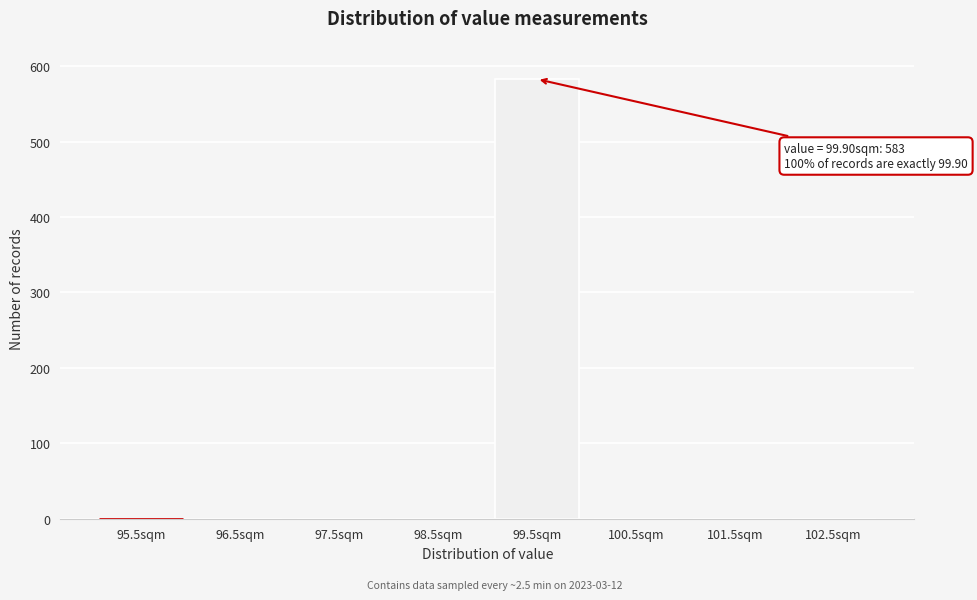

Reading left to right, list all the values displayed in this chart.

95.5sqm=0	96.5sqm=0	97.5sqm=0	98.5sqm=0	99.5sqm=583	100.5sqm=0	101.5sqm=0	102.5sqm=0